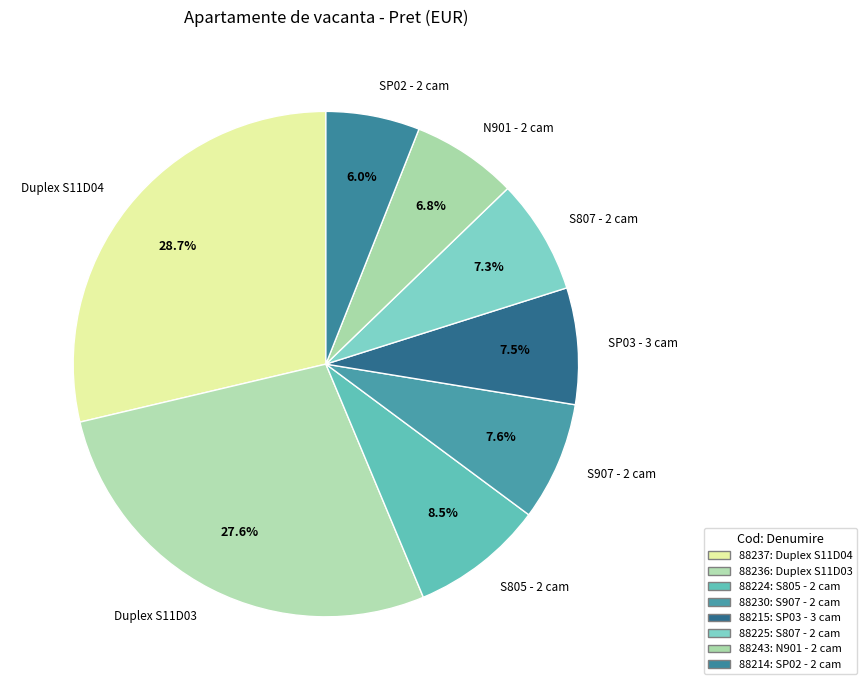

Do S805 - 2 cam and S807 - 2 cam together represent more than half of the pie?

No